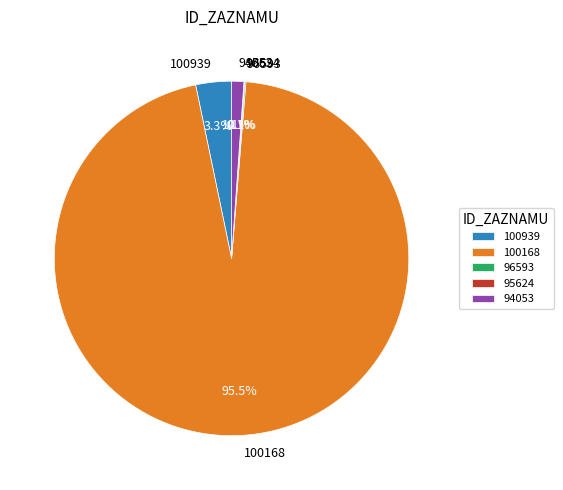

True or false: 94053 accounts for 11% of the total.

False